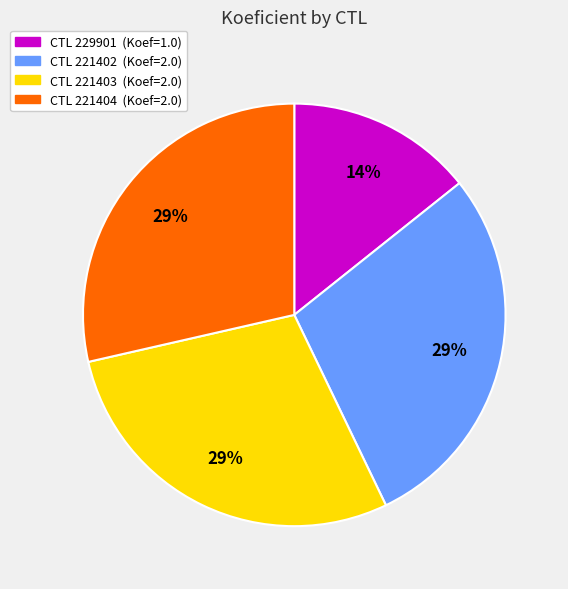

Does any single category account for the majority?

No